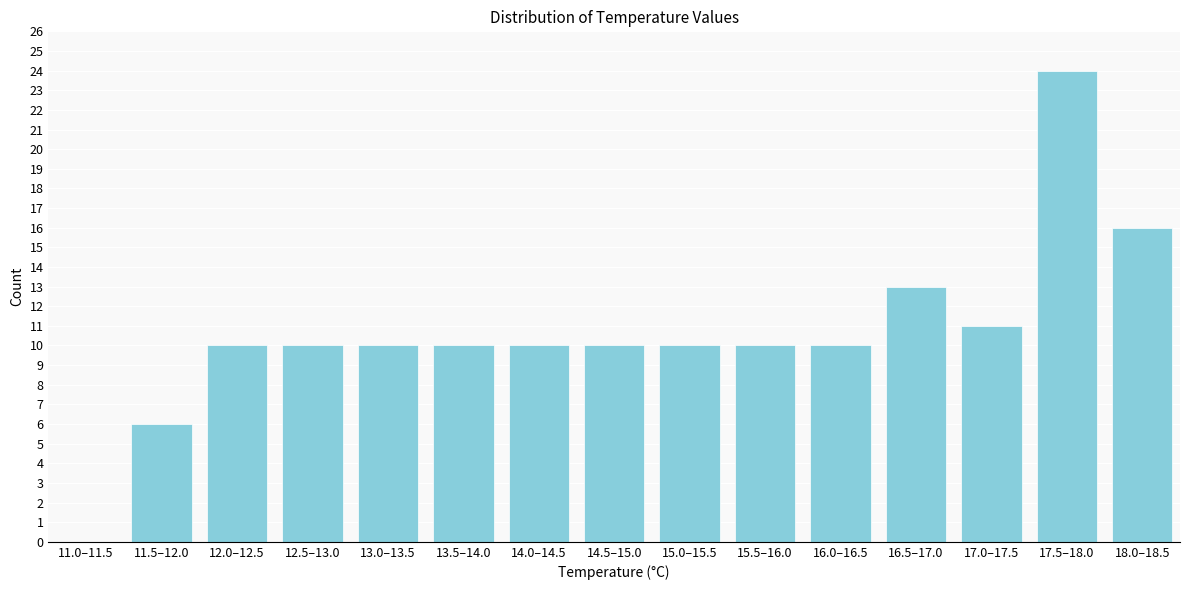

Reading right to left, list all the values displayed in this chart.

18.0–18.5=16	17.5–18.0=24	17.0–17.5=11	16.5–17.0=13	16.0–16.5=10	15.5–16.0=10	15.0–15.5=10	14.5–15.0=10	14.0–14.5=10	13.5–14.0=10	13.0–13.5=10	12.5–13.0=10	12.0–12.5=10	11.5–12.0=6	11.0–11.5=0